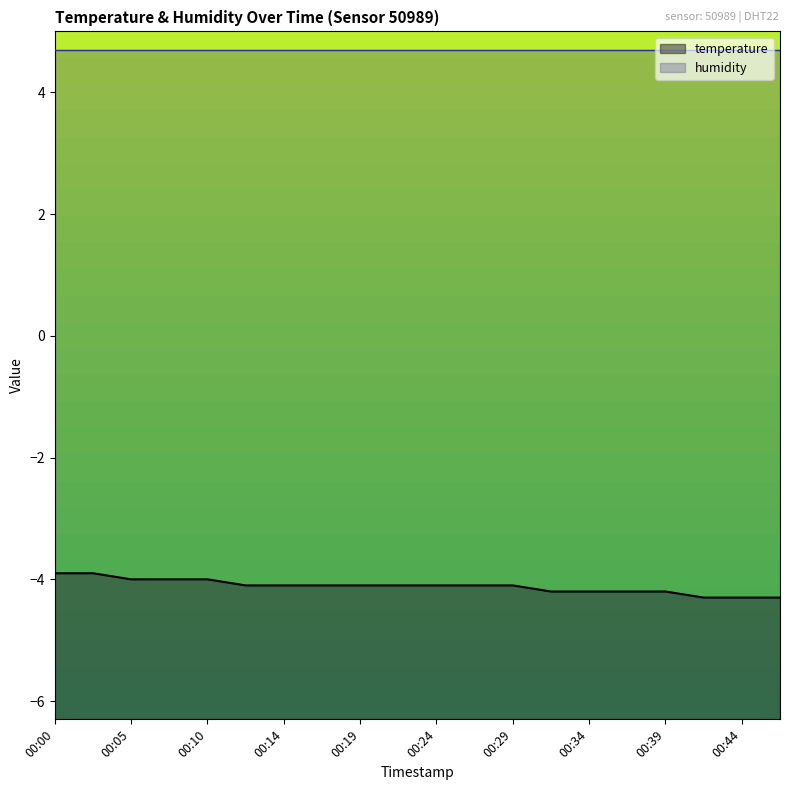

What is the average value?

-4.1